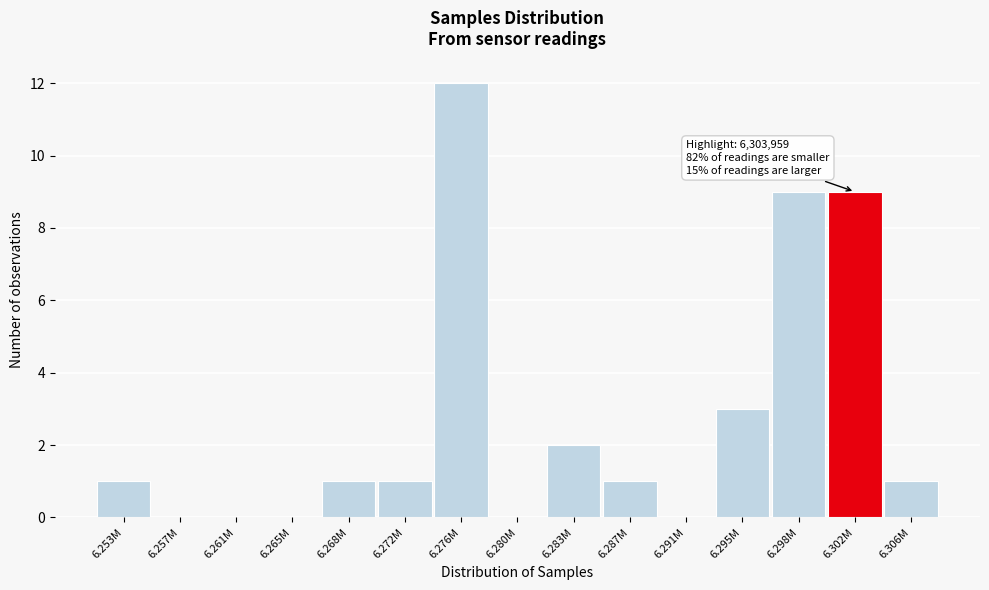

Reading left to right, list all the values displayed in this chart.

6.253M=1	6.257M=0	6.261M=0	6.265M=0	6.268M=1	6.272M=1	6.276M=12	6.280M=0	6.283M=2	6.287M=1	6.291M=0	6.295M=3	6.298M=9	6.302M=9	6.306M=1